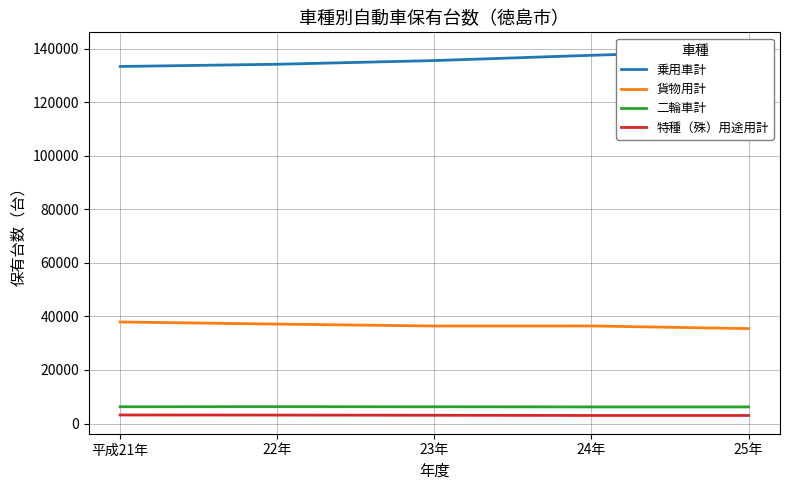

What is the value of the 特種（殊）用途用計 point at the 4th from the left?

3004